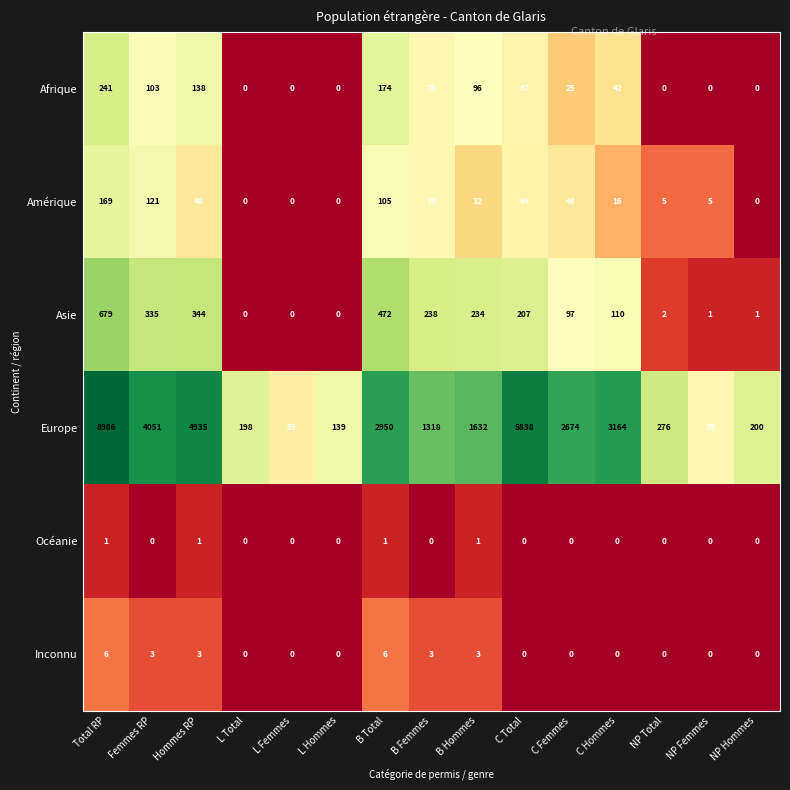

What is the difference between the maximum and second lowest values in the Europe series?

8910